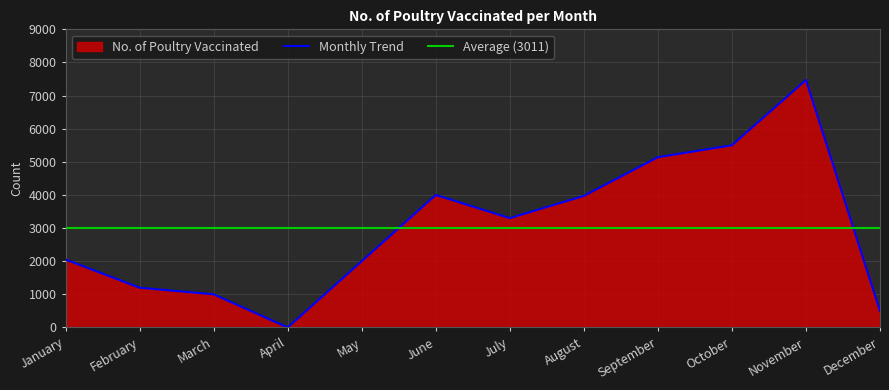

What is the value of the 3rd point from the left?

1000